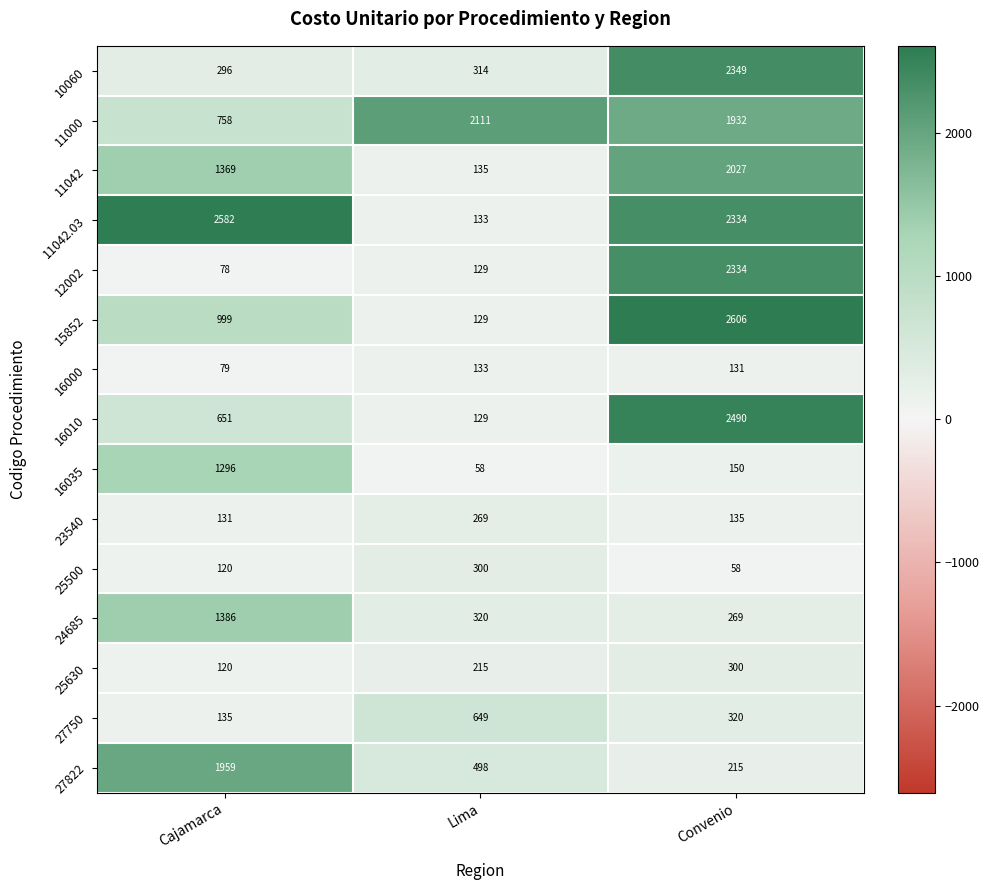

List the labels in order of 12002 value, smallest first.

Cajamarca, Lima, Convenio